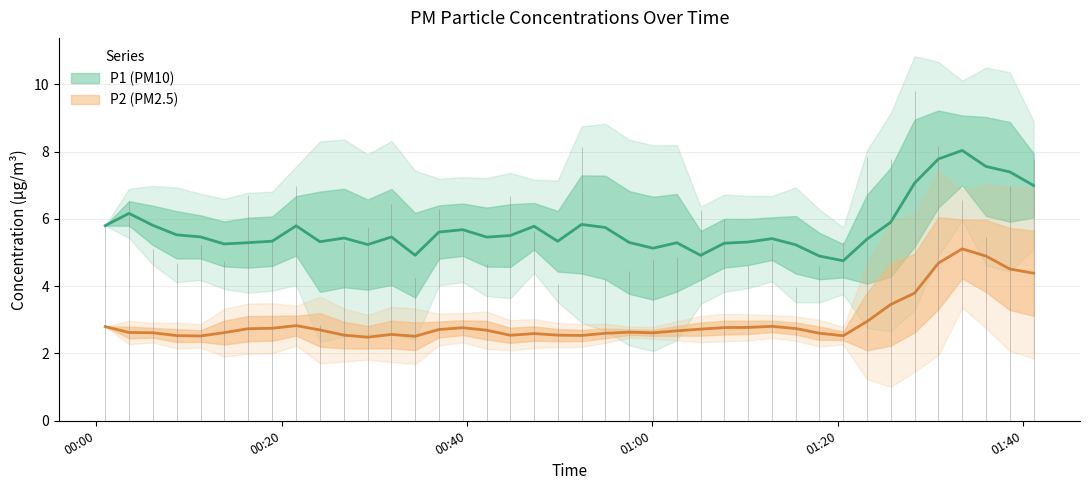

Rank the series by their average value, from lowest to highest.

P2, P1